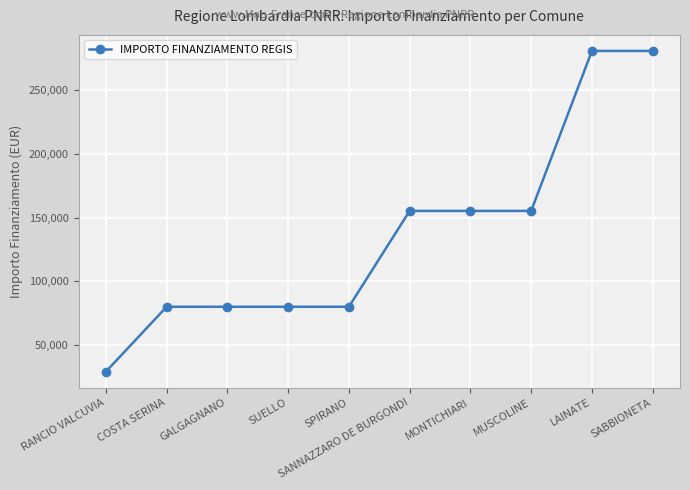

True or false: the data shows 28902 at RANCIO VALCUVIA.

True